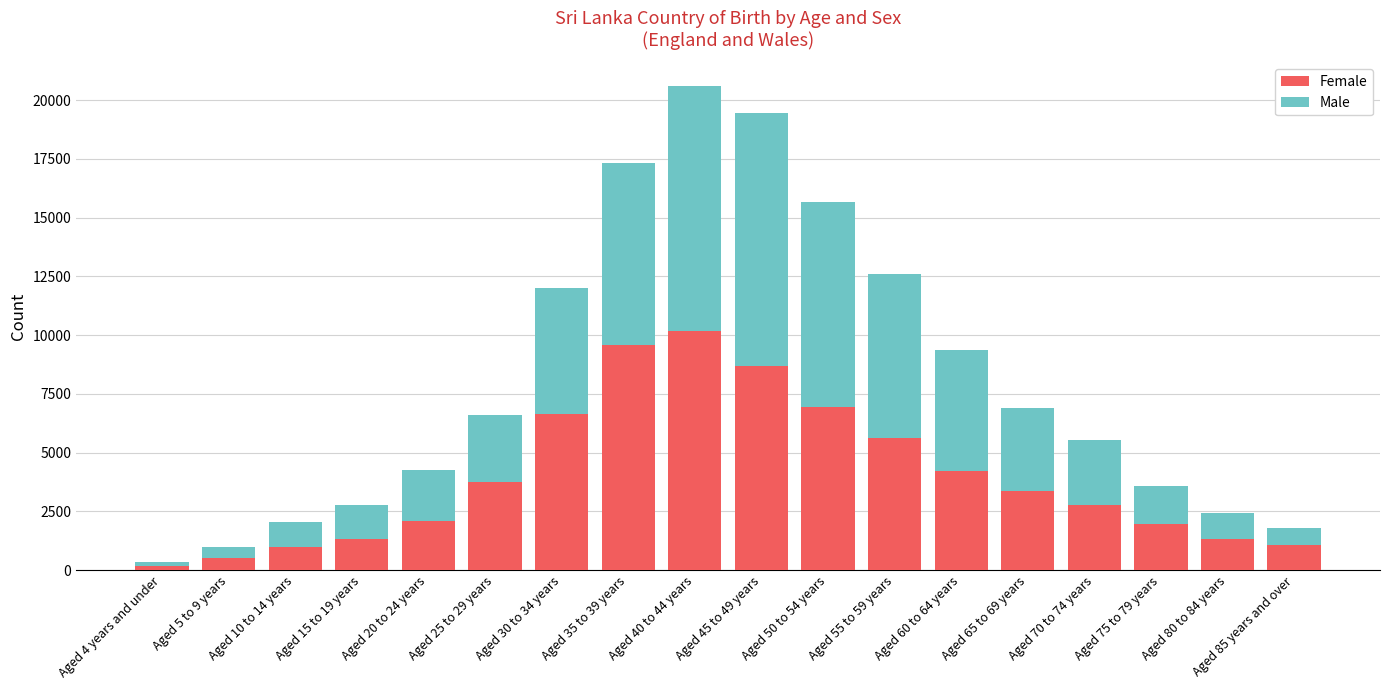

At which category is the sum across all series the highest?

Aged 40 to 44 years